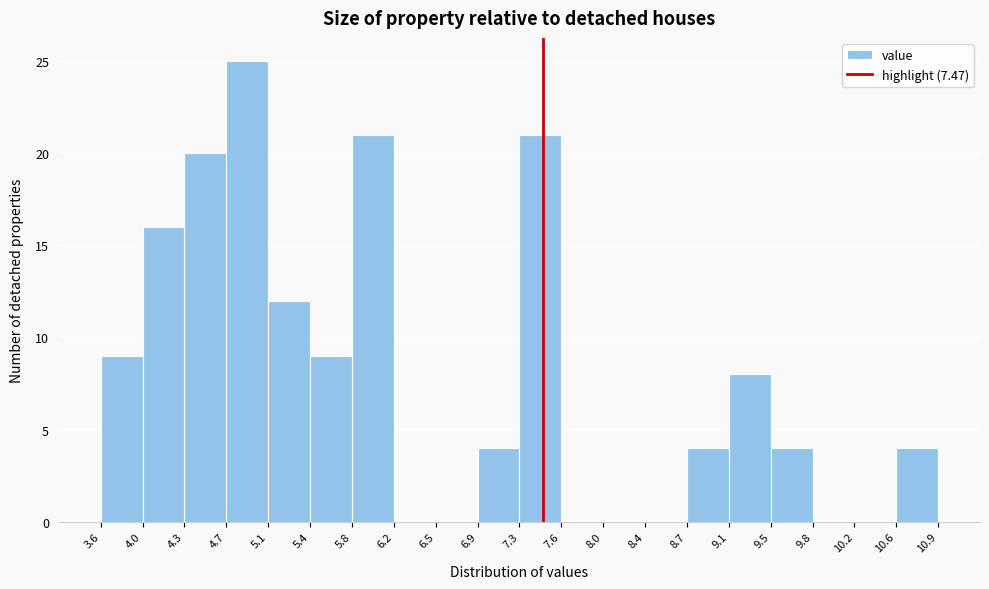

Which range on the x-axis has the tallest bar?

4.7 to 5.1